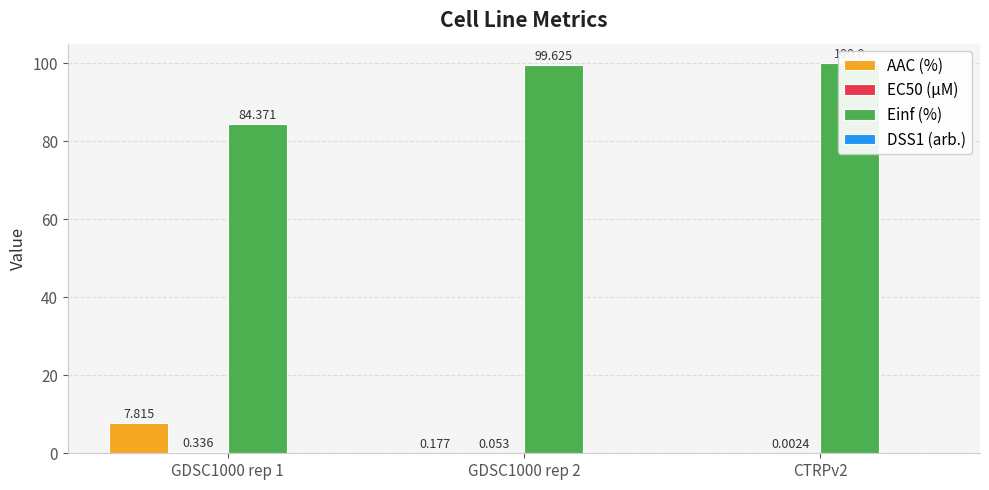

What is the label of the 3rd bar from the right?

GDSC1000 rep 1